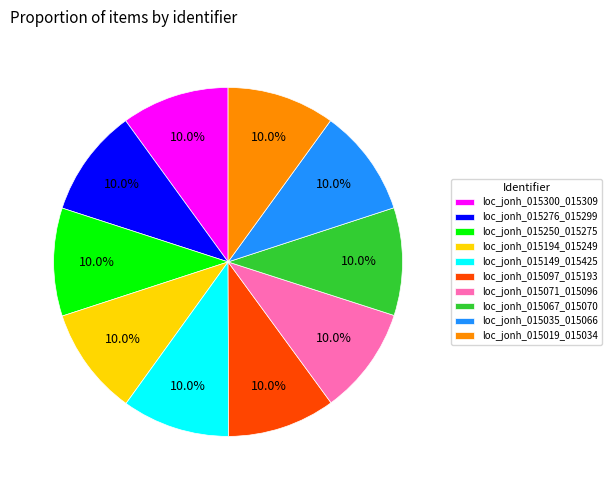

True or false: loc_jonh_015300_015309 accounts for 23% of the total.

False